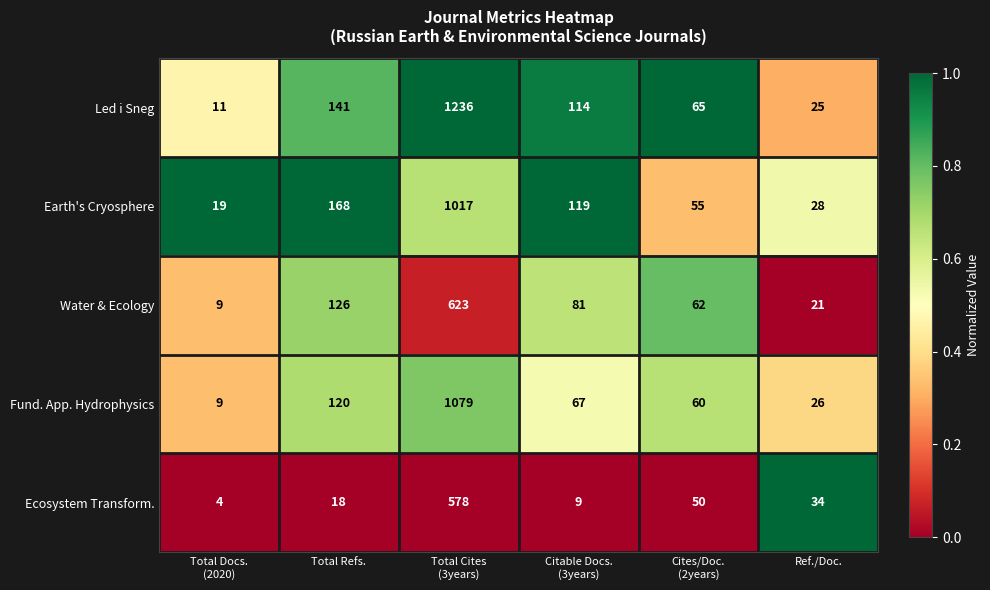

At which label does Earth's Cryosphere first exceed 119?

Total Refs.